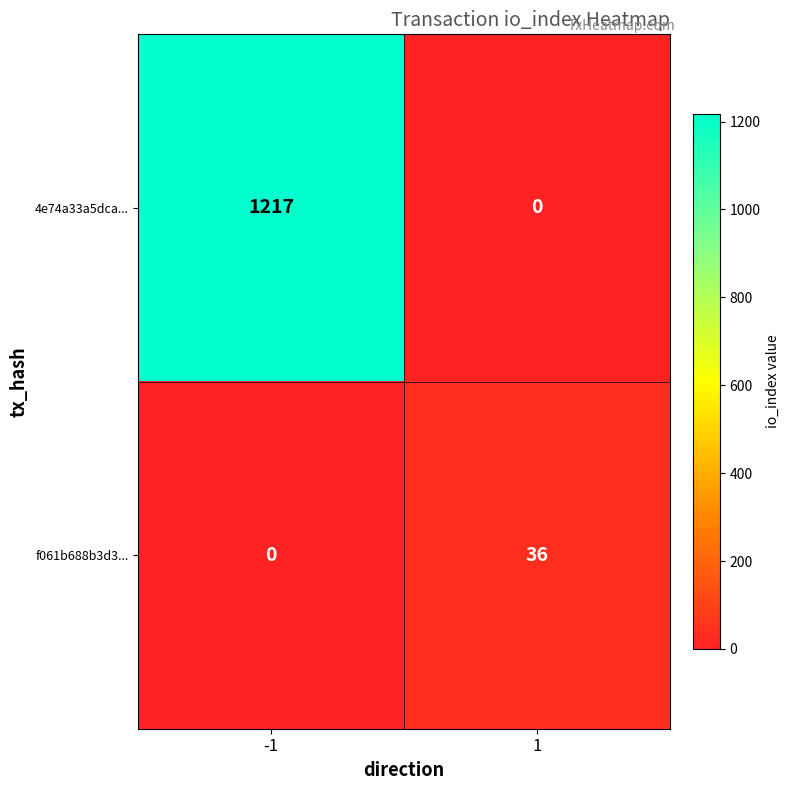

Rank the series at 1 from highest to lowest value.

f061b688b3d3..., 4e74a33a5dca...